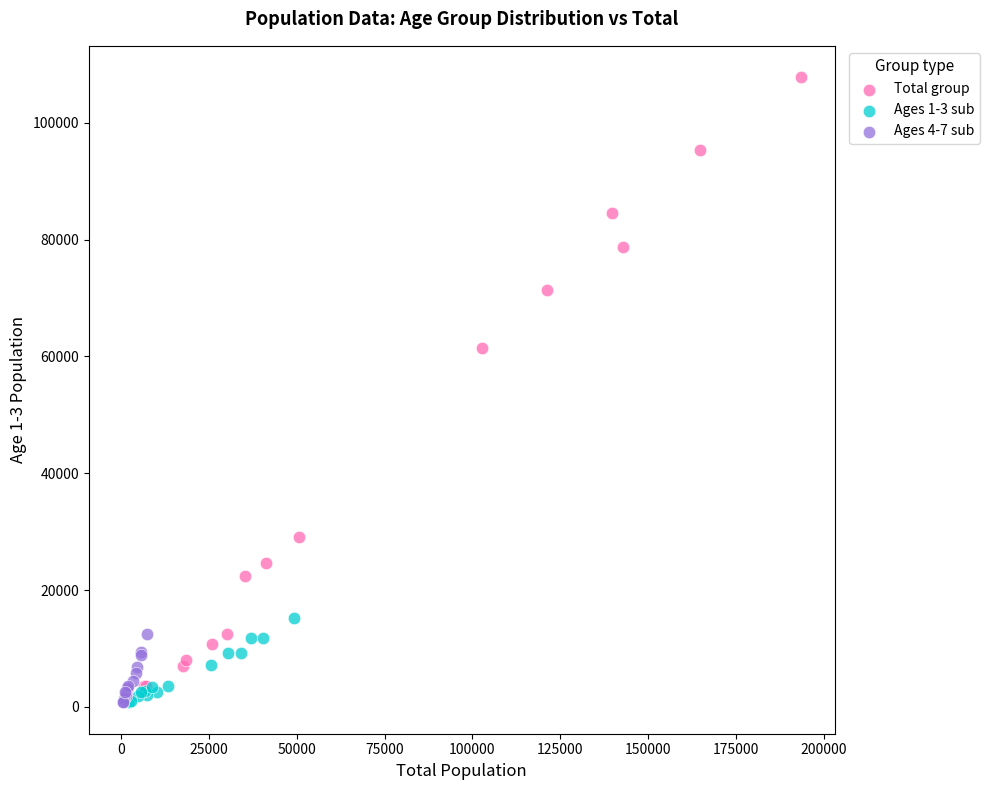

Which series contains the highest Y value?

Total group